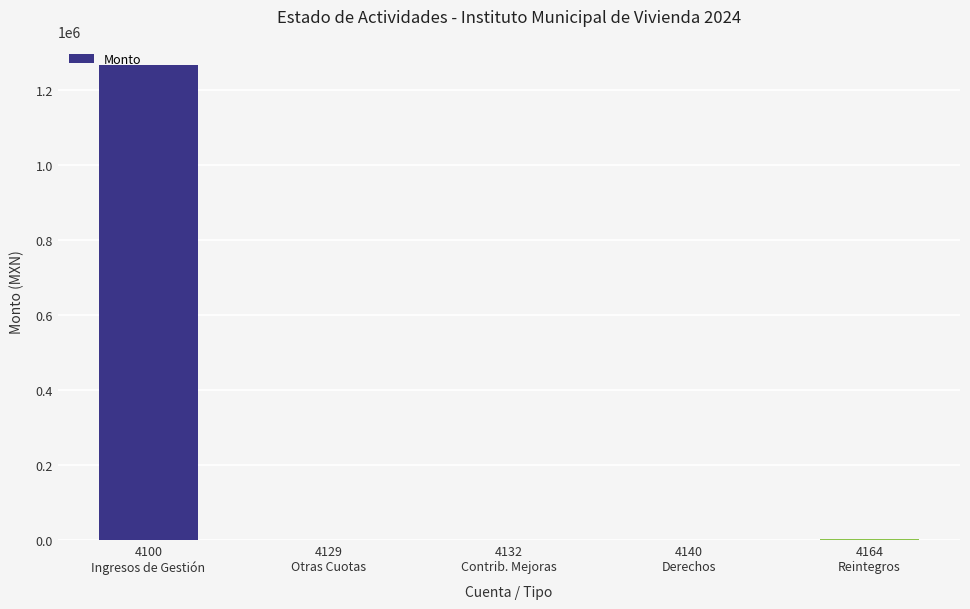

What is the greatest value displayed?

1266363.8